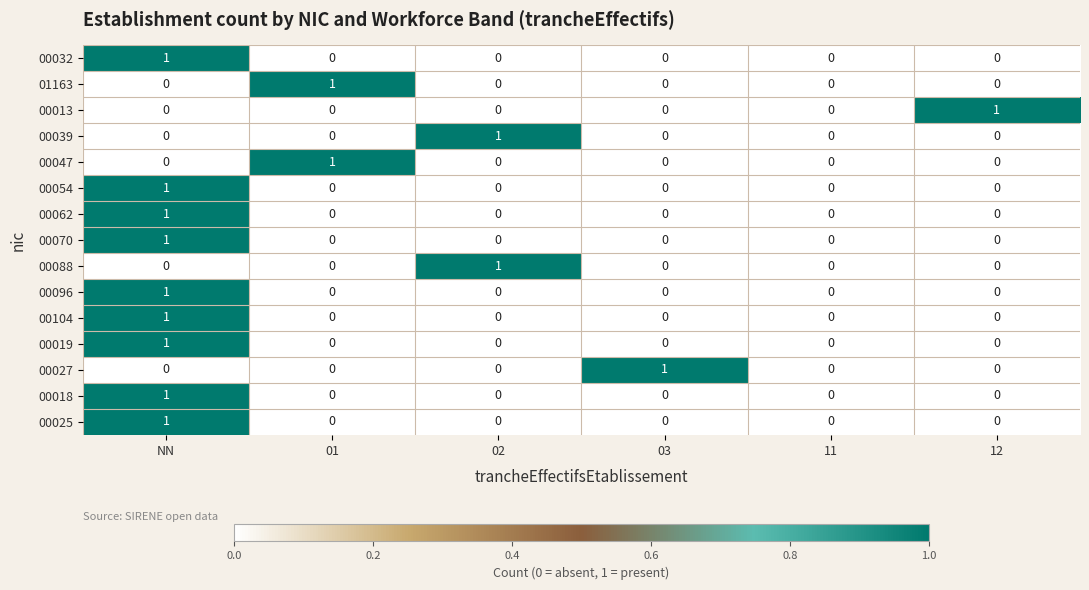

The value of 00047 at 01 is 1. True or false?

True